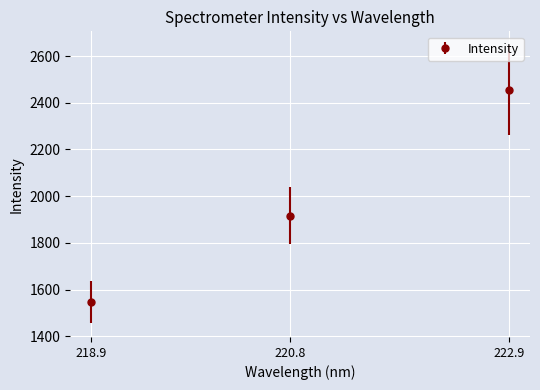

Between 218.9 and 220.8, which is larger?

220.8